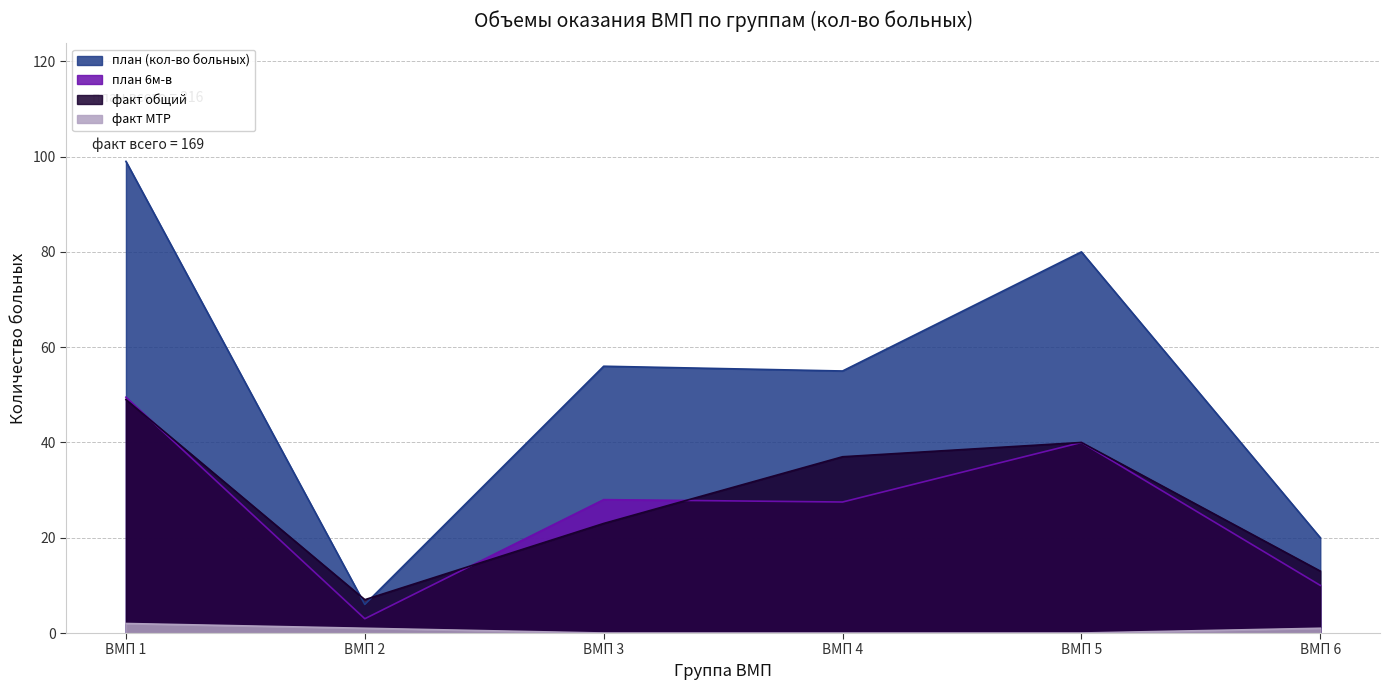

Reading left to right, transcribe all the data shown in this chart.

план (кол-во больных): 99.0	6.0	56.0	55.0	80.0	20.0
план 6м-в: 49.5	3.0	28.0	27.5	40.0	10.0
факт общий: 49.0	7.0	23.0	37.0	40.0	13.0
факт МТР: 2.0	1.0	0.0	0.0	0.0	1.0